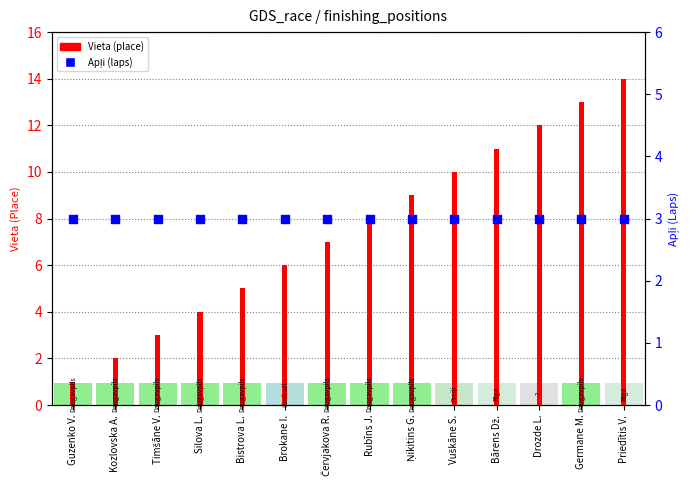

Which series reaches the maximum Y coordinate?

Vieta (place)